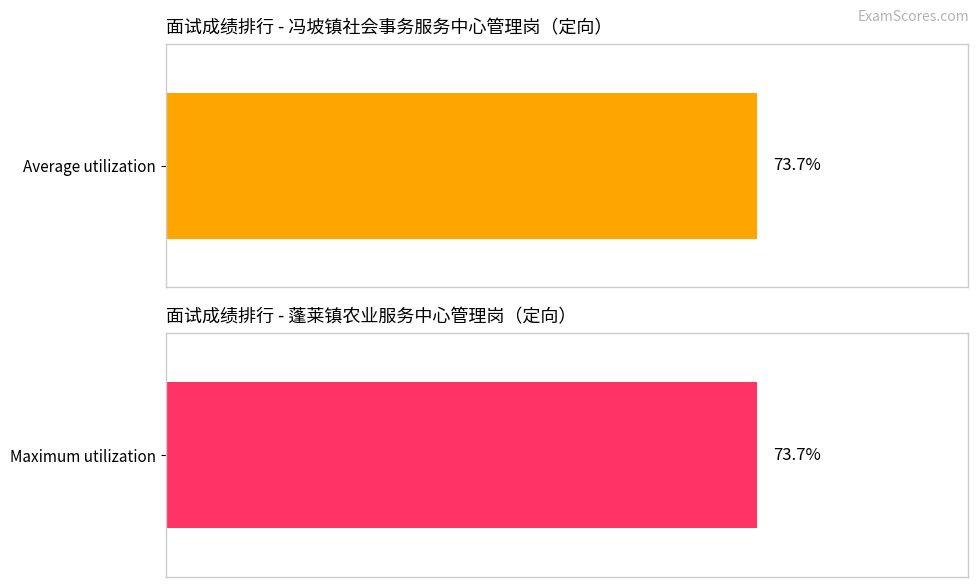

List the series in order of their peak value, highest first.

Average utilization, Maximum utilization